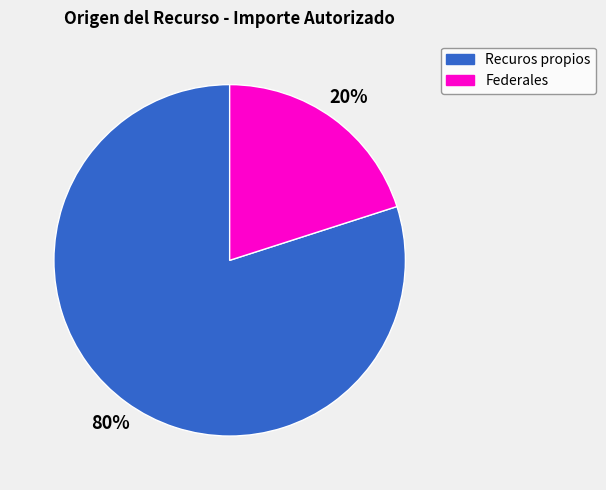

Is there a majority slice in this chart?

Yes